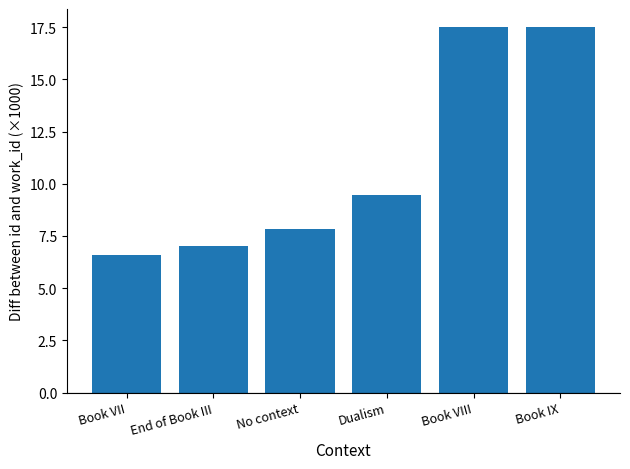

Where is the data nearest to the value 12?

Dualism